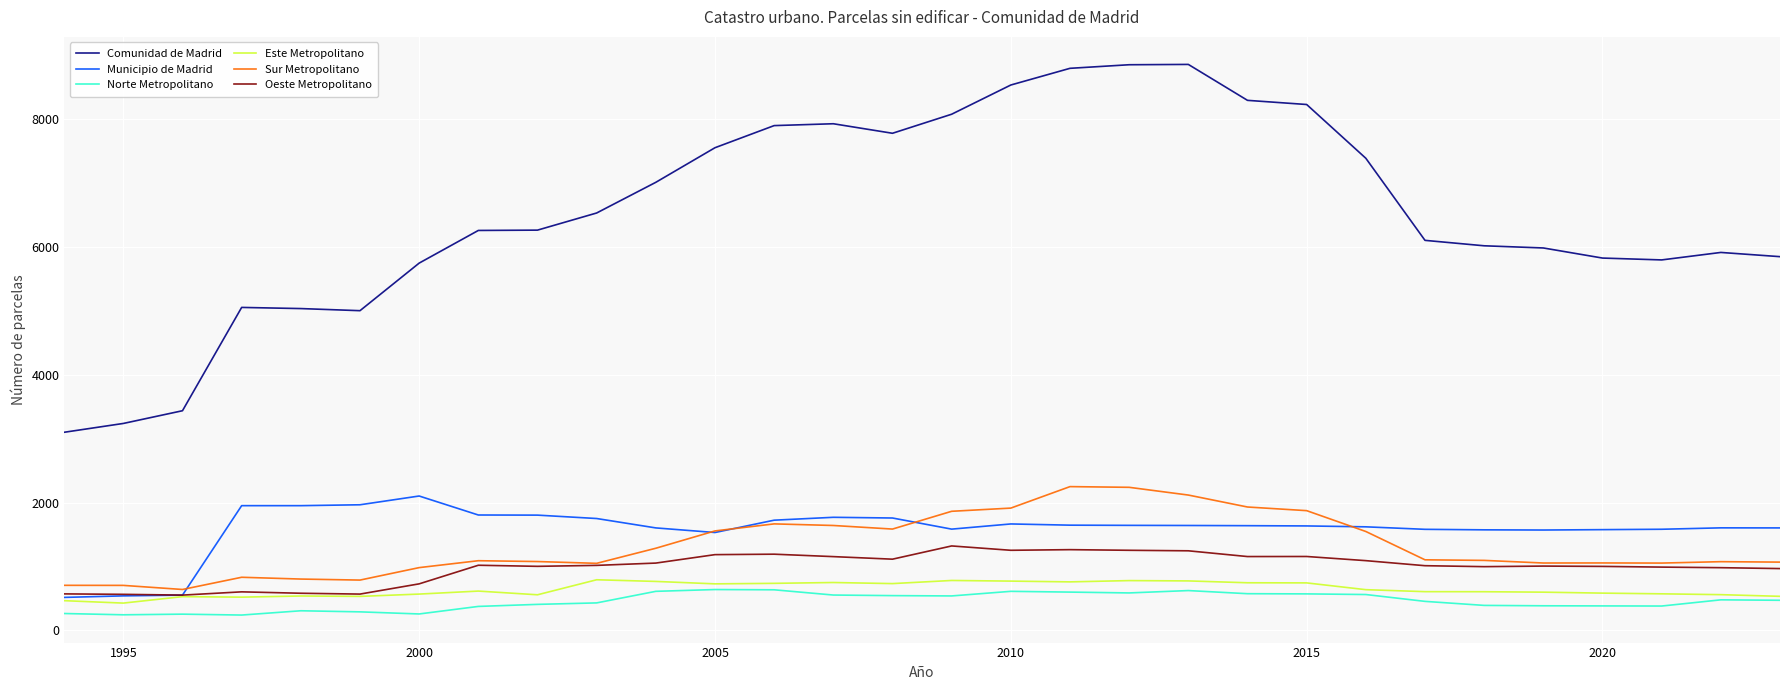

What is the maximum value shown in the chart?

8853